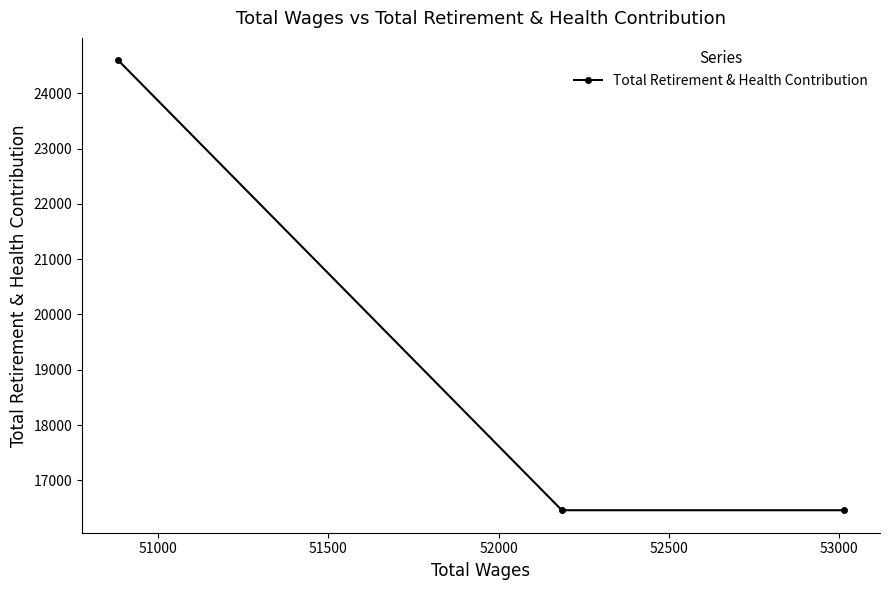

What is the value of the 3rd point from the left?

16462